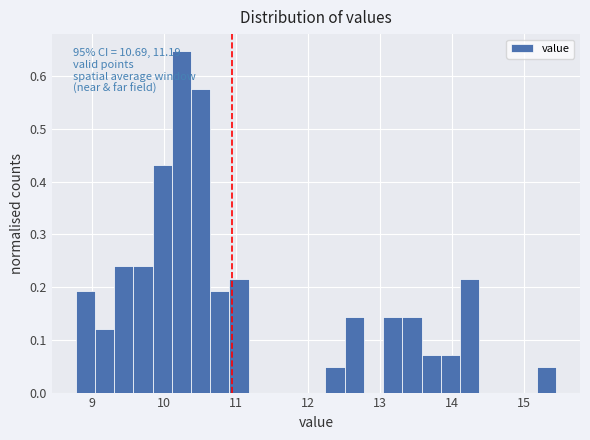

Read against the x-axis, roughly where is the centre of the tallest bar?

10.2